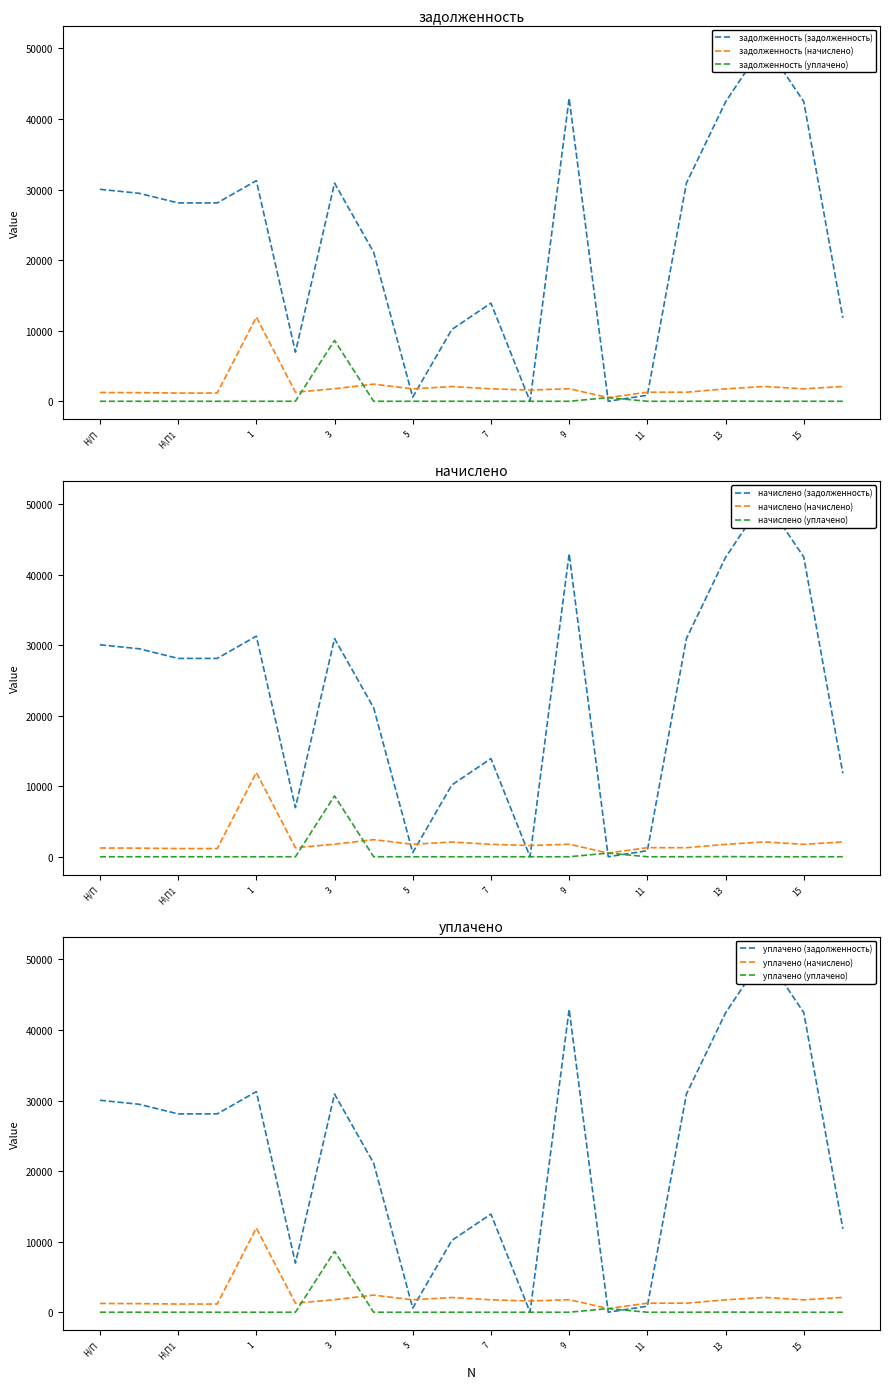

Which series changed the most between 7 and 16?

задолженность